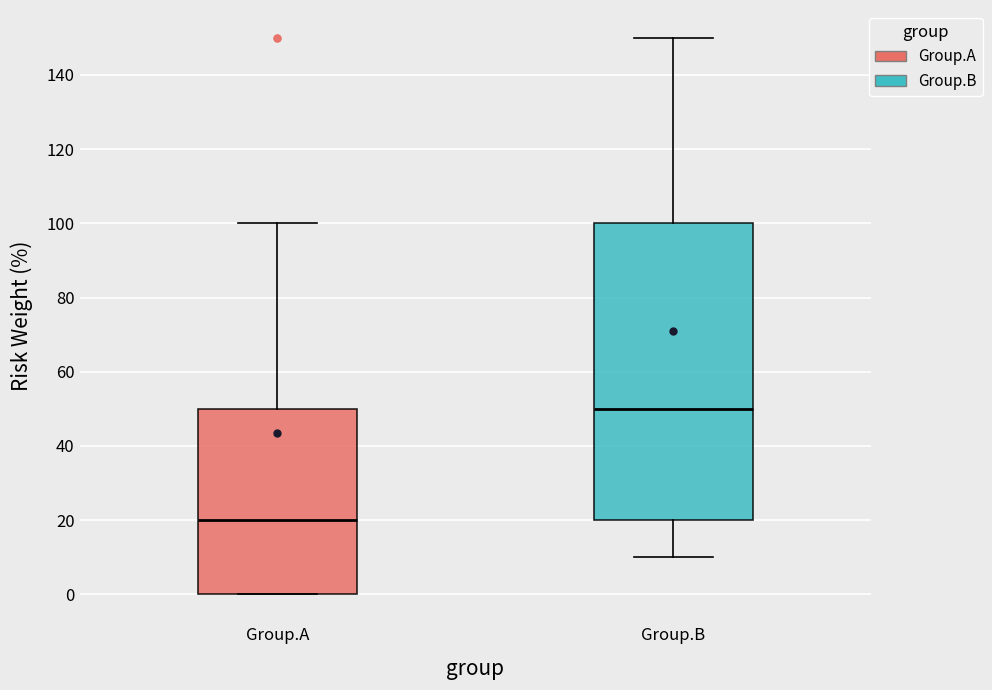

Reading left to right, transcribe this box plot: for each box, give where its median line is, the range the box spans, and where its two whiskers end, as read against the y-axis. The values are not printed on the chart, so give them approximately, as read against the axis.

Group.A: median 20, box 0 to 50, whiskers 0 to 100
Group.B: median 50, box 20 to 100, whiskers 10 to 150